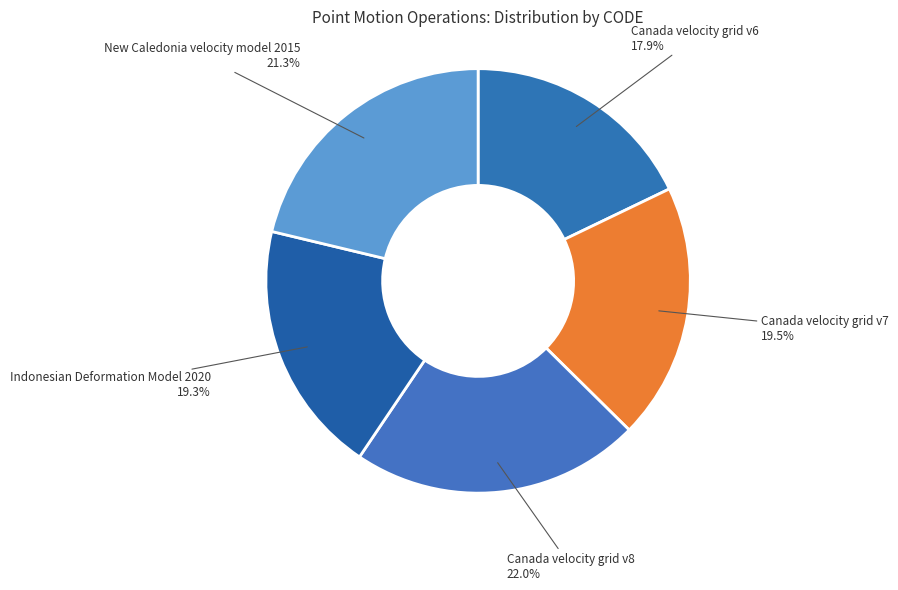

Combined, what portion of the pie is Canada velocity grid v7 and Canada velocity grid v6?

37.4%